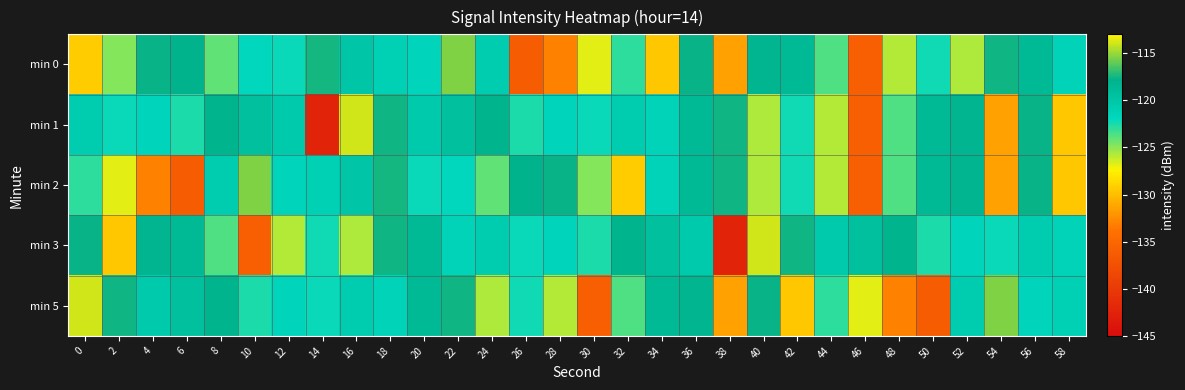

Which series has the largest total across all categories?

min 3